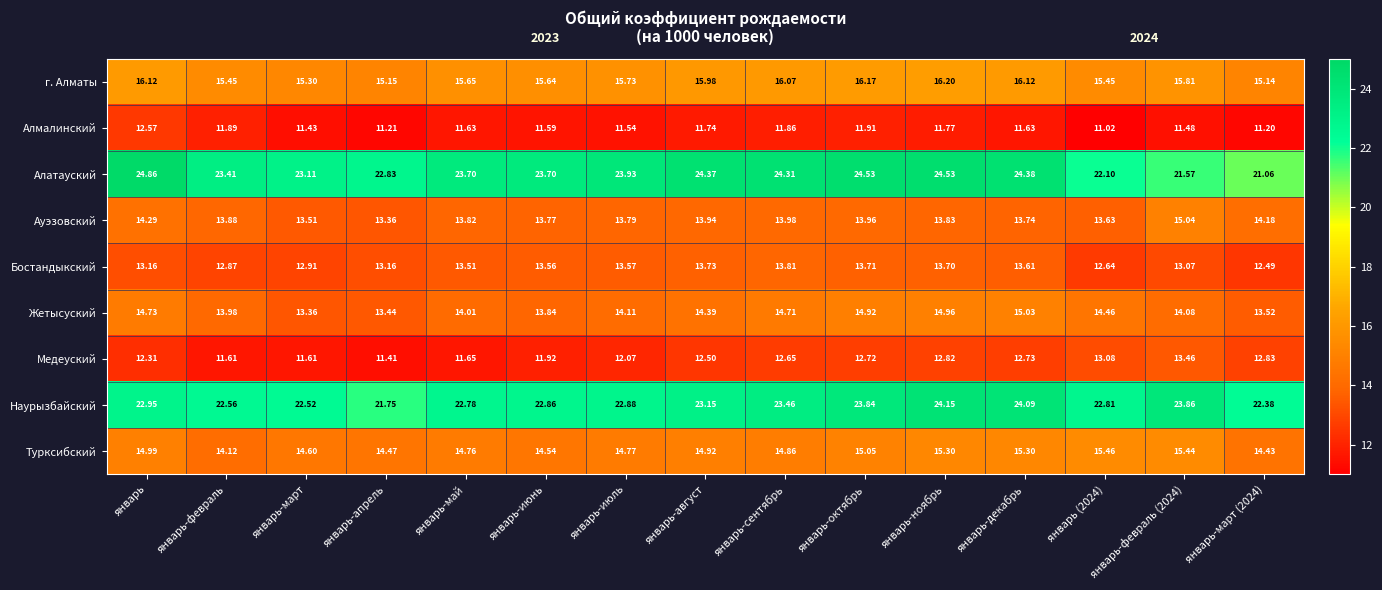

Is the value of Медеуский at январь-декабрь greater than the value of Ауэзовский at январь-ноябрь?

No